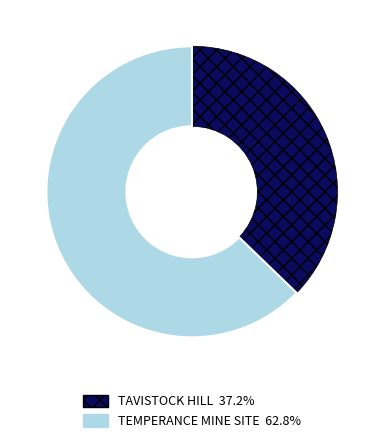

Does any single category account for the majority?

Yes